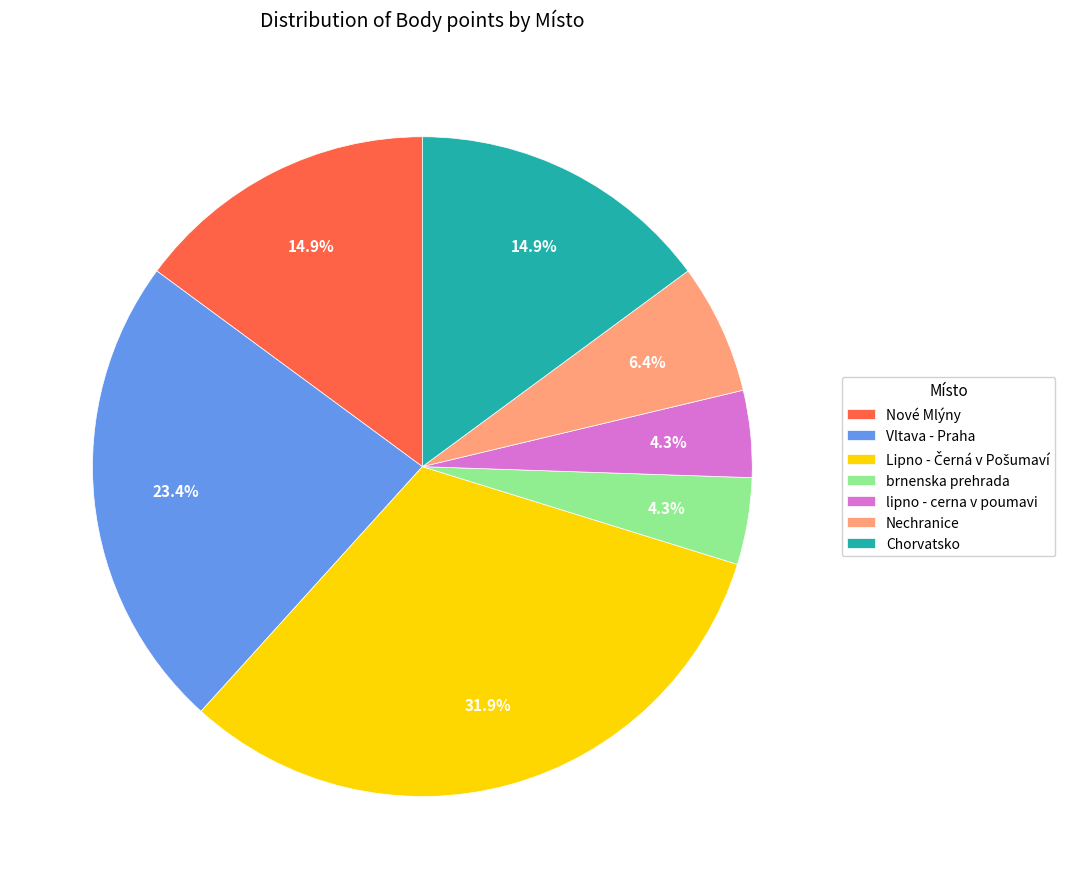

How many slices are in this pie chart?

7